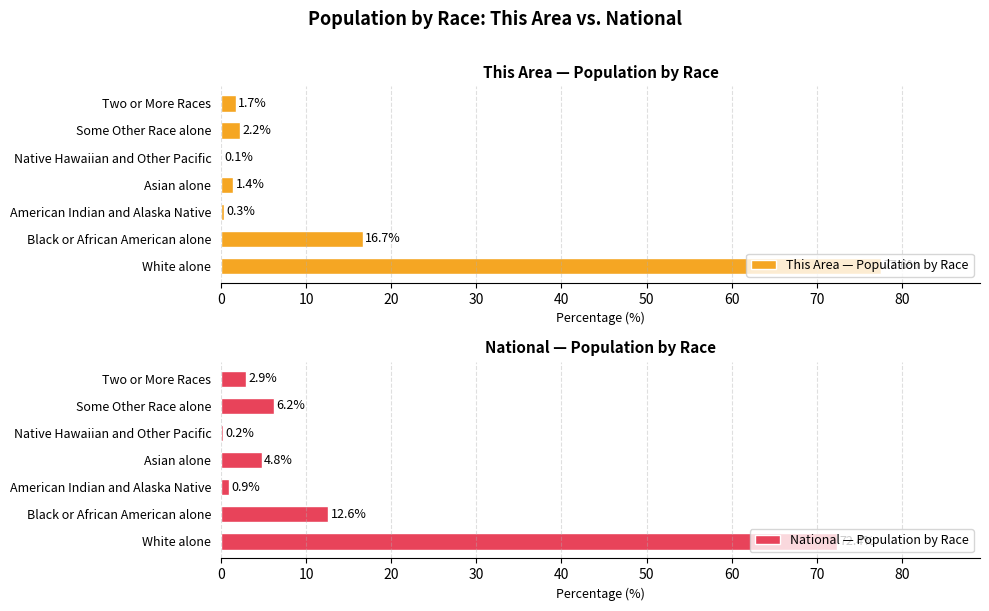

True or false: This Area — Population by Race has a value of 0.3 at American Indian and Alaska Native.

True